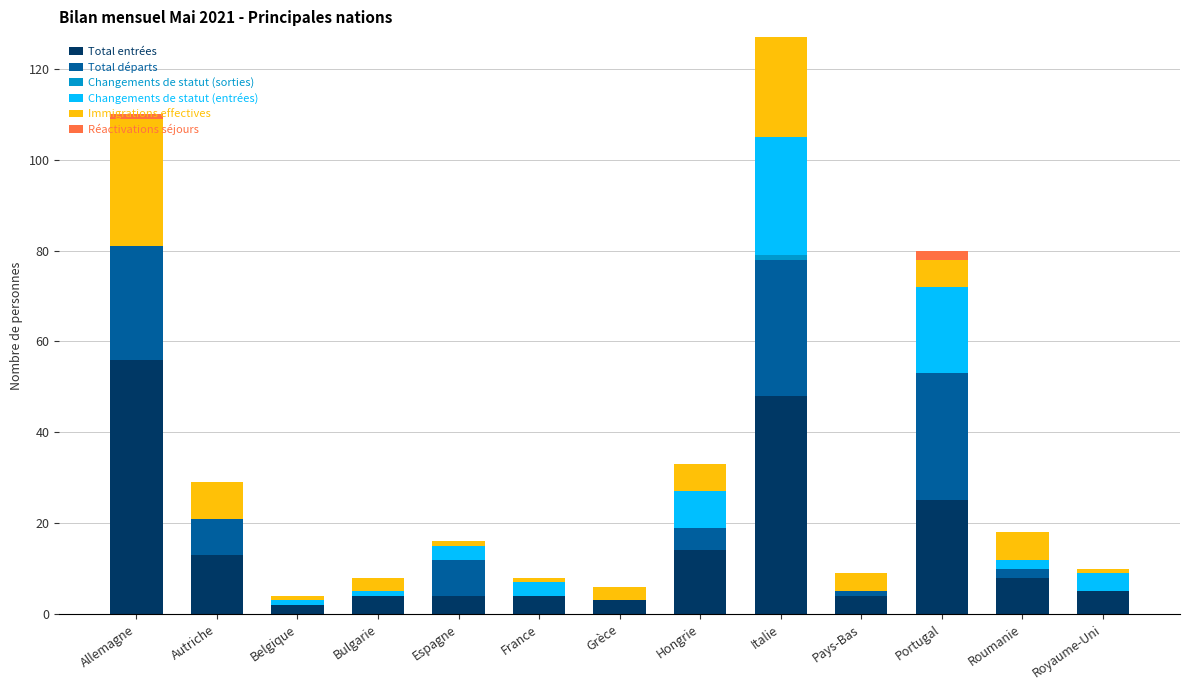

Which category has the highest value in the Total entrées series?

Allemagne